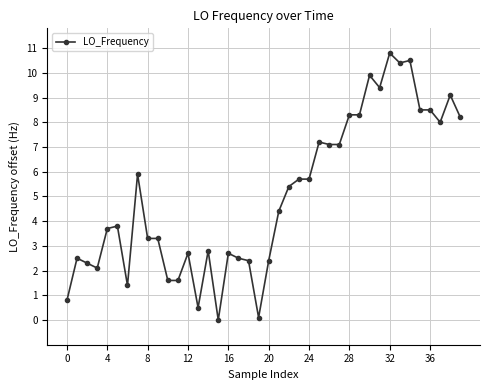

What is the difference between the second highest and minimum values?

10.5